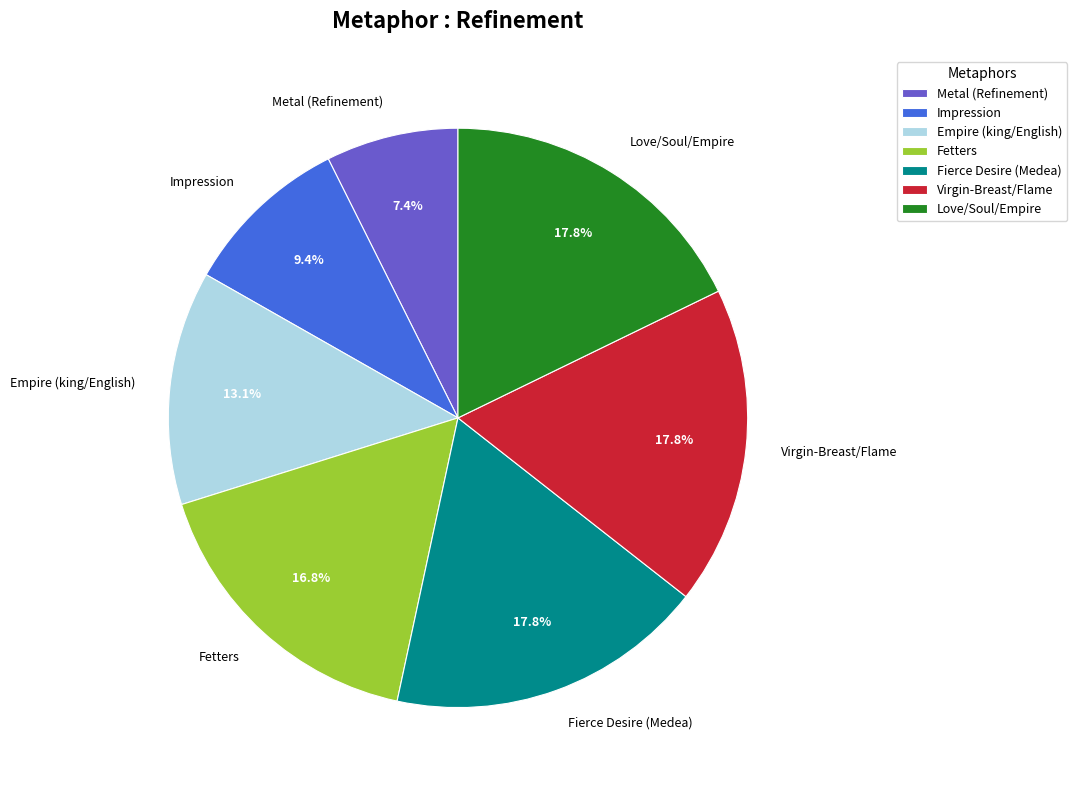

Which category has the smallest portion of the pie?

Metal (Refinement)